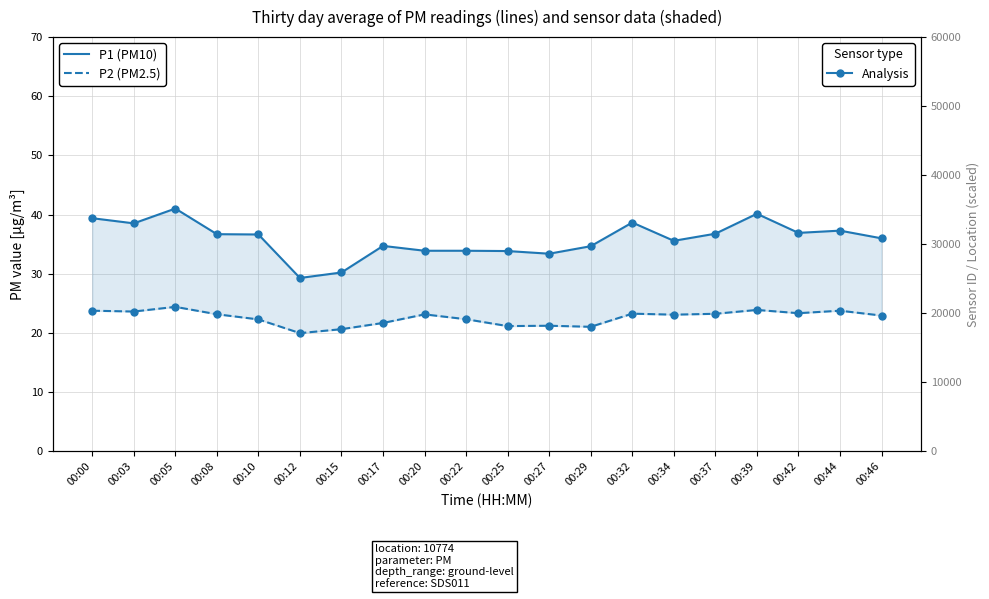

Rank the series by their maximum value, from highest to lowest.

P1 (PM10), P2 (PM2.5)